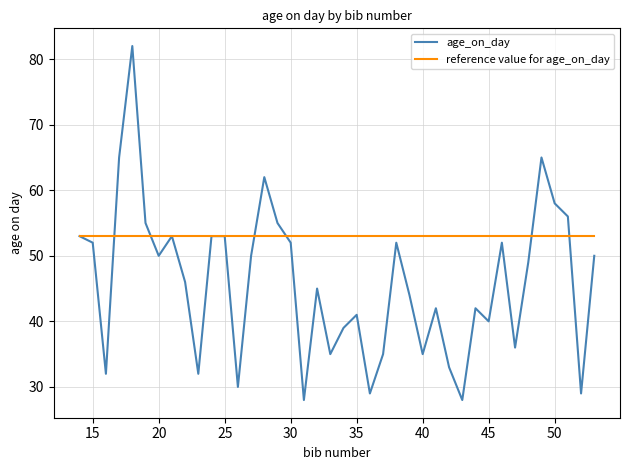

True or false: reference value for age_on_day and age_on_day intersect in this chart.

True